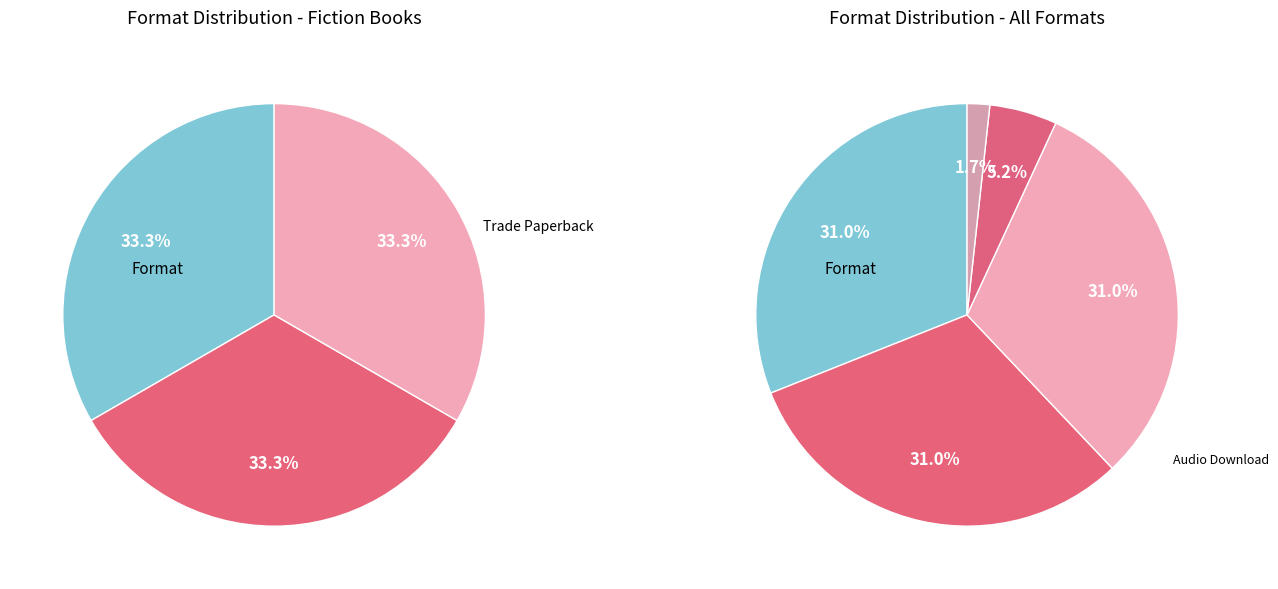

To the nearest percent, what percentage of the pie is Other?

2%